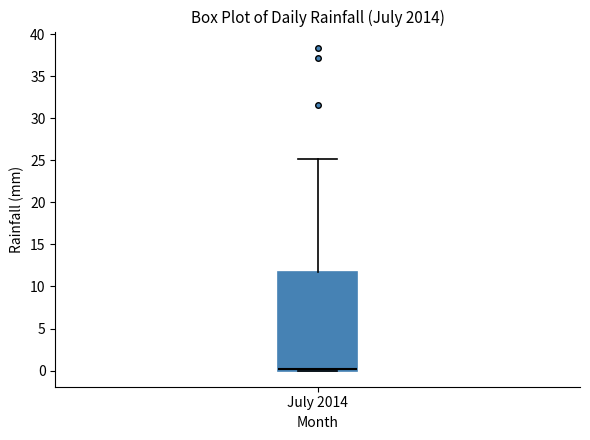

Transcribe this box plot: give where the median line is, the range the box spans, and where the two whiskers end, as read against the y-axis. The values are not printed on the chart, so give them approximately, as read against the axis.

median 0.0 (just above the box's lower edge), box 0.0 to 11.5, whiskers 0.0 to 25.0